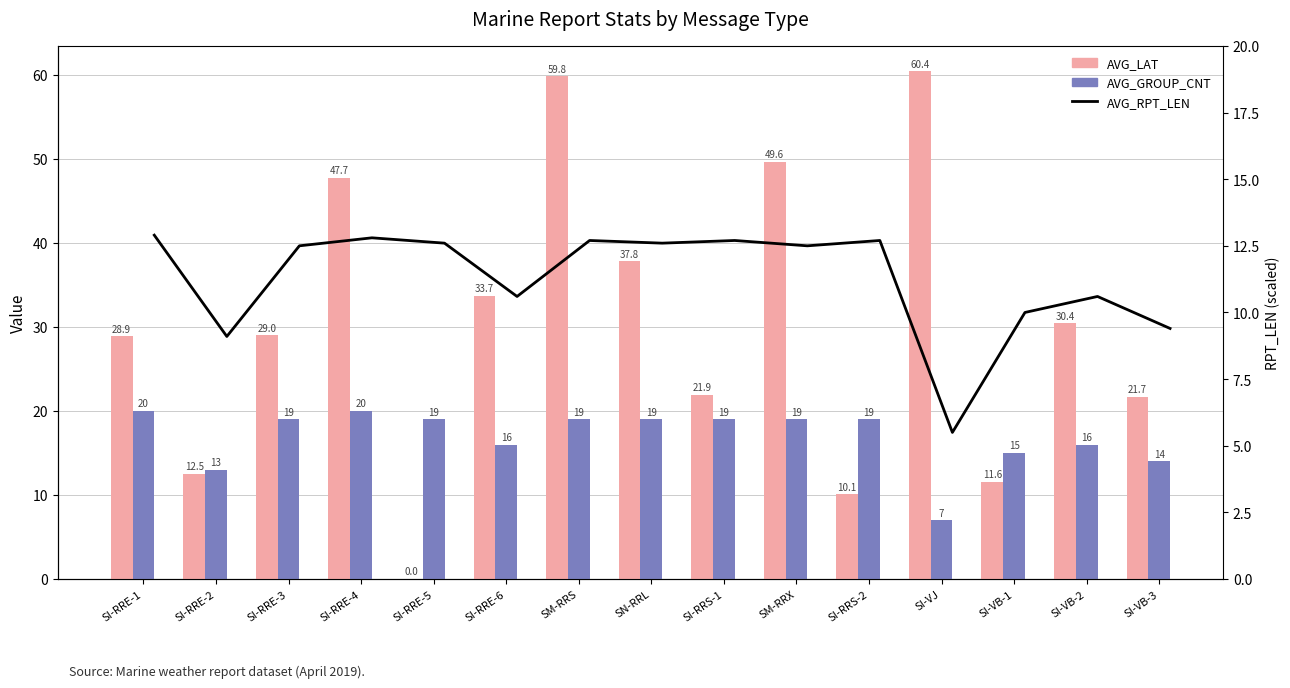

Between SI-VJ and SI-RRE-6, which is larger?

SI-VJ